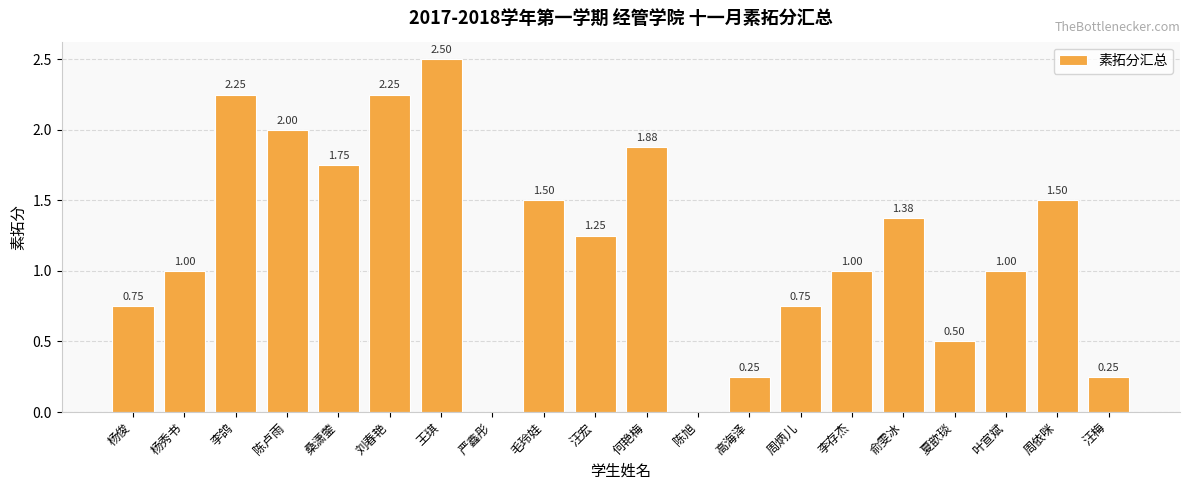

What is the change in value from 严鑫彤 to 何艳梅?

+1.9